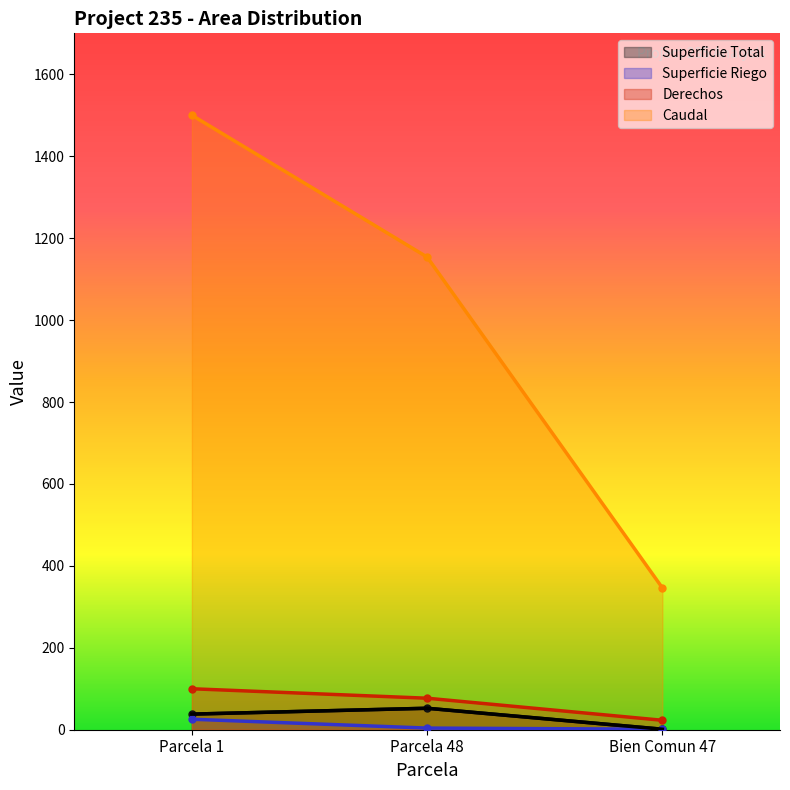

What is the label of the 3rd point from the left?

Bien Comun 47